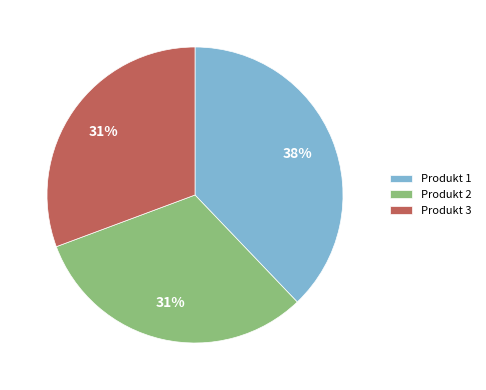

True or false: Produkt 2 accounts for 31% of the total.

True